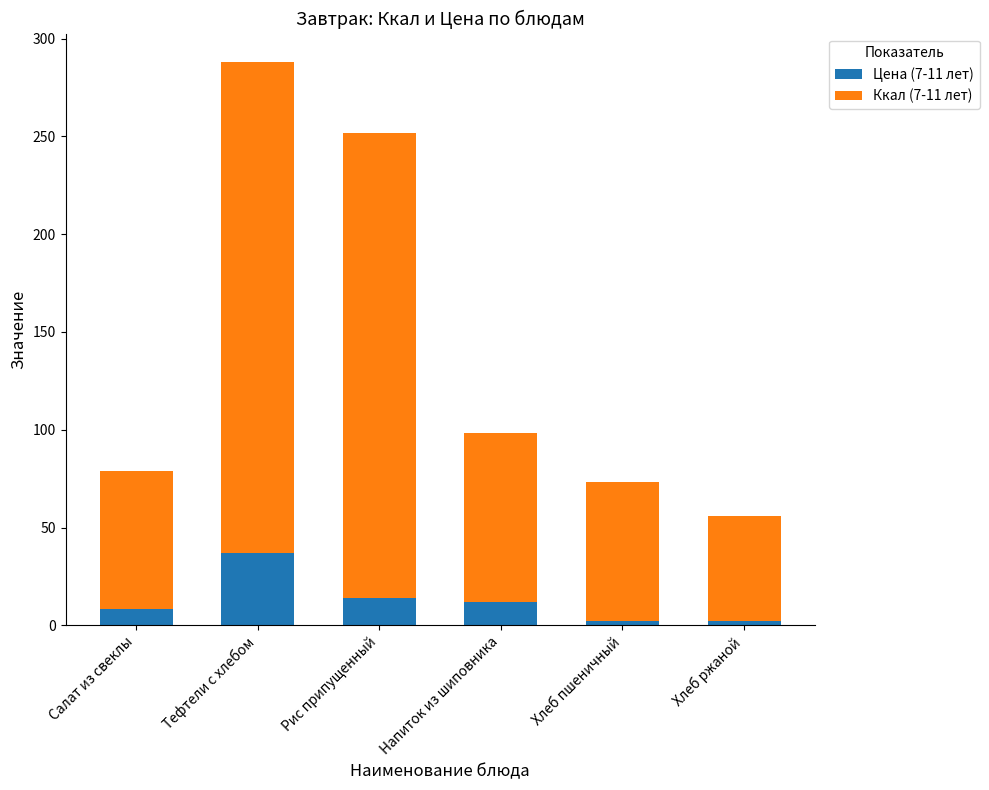

What is the difference between the maximum and second lowest values in the Цена (7-11 лет) series?

34.8